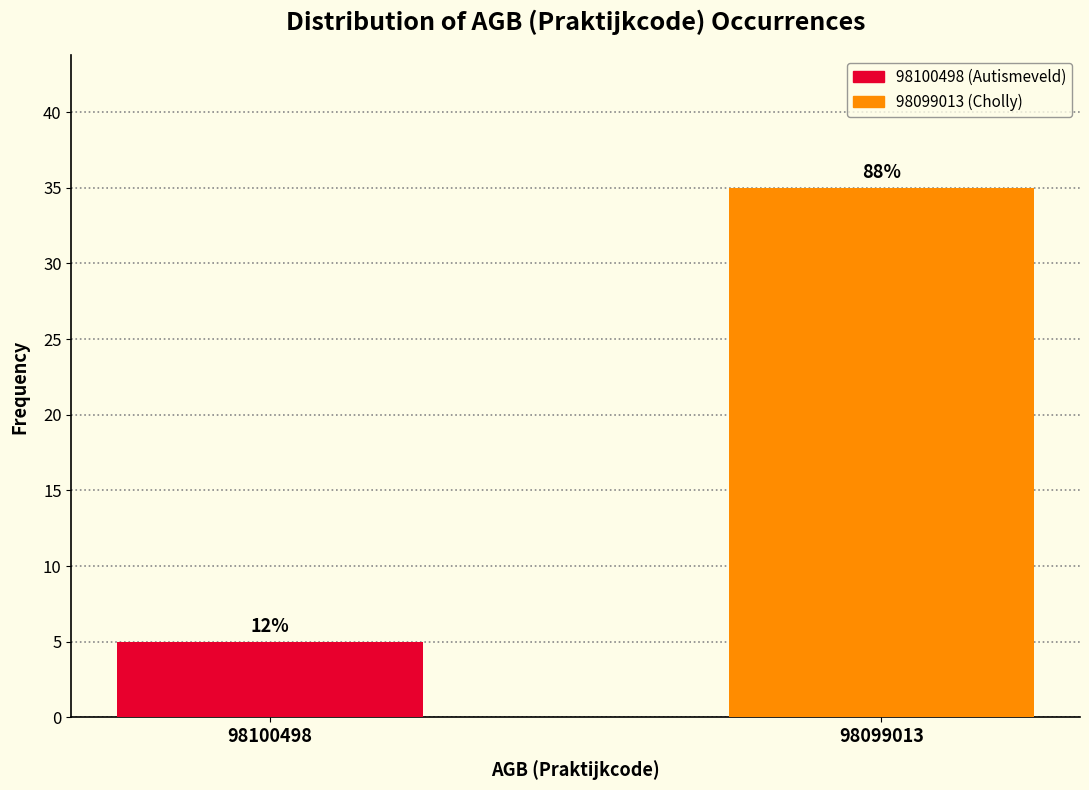

How many bars are there in total?

2